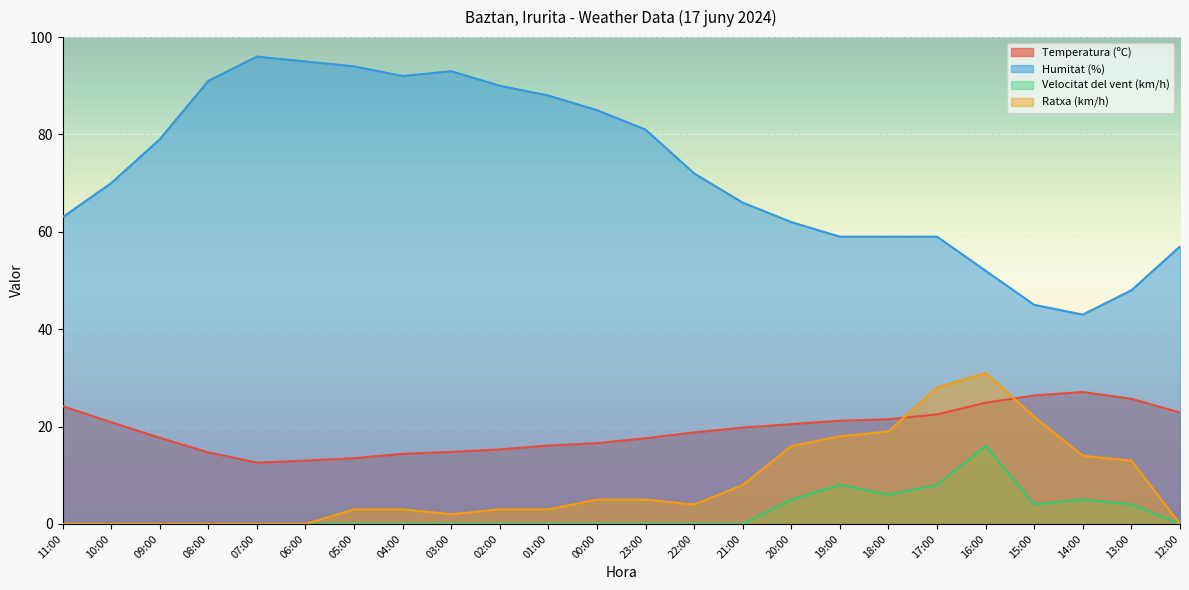

What value does the Velocitat del vent (km/h) series have at 15:00?

4.0